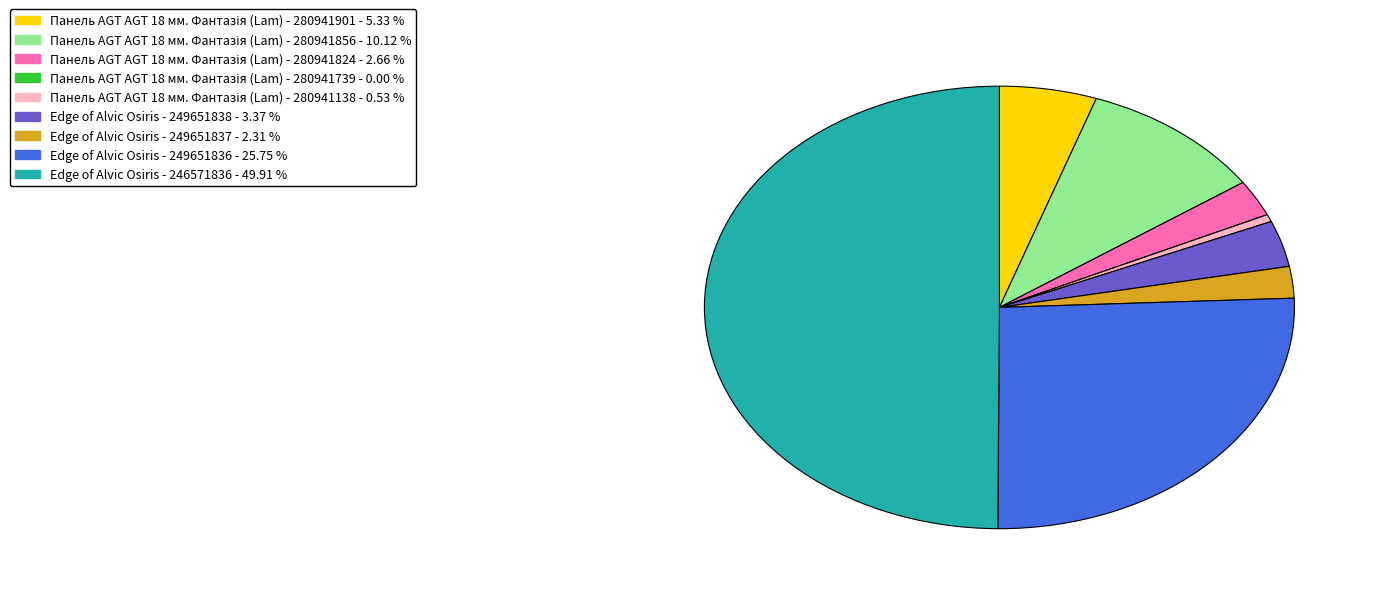

Does Edge of Alvic Osiris - 249651836 represent more than half of the total?

No